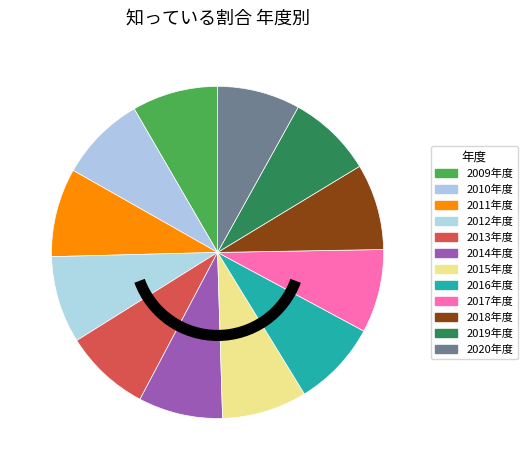

How many slices are in this pie chart?

12